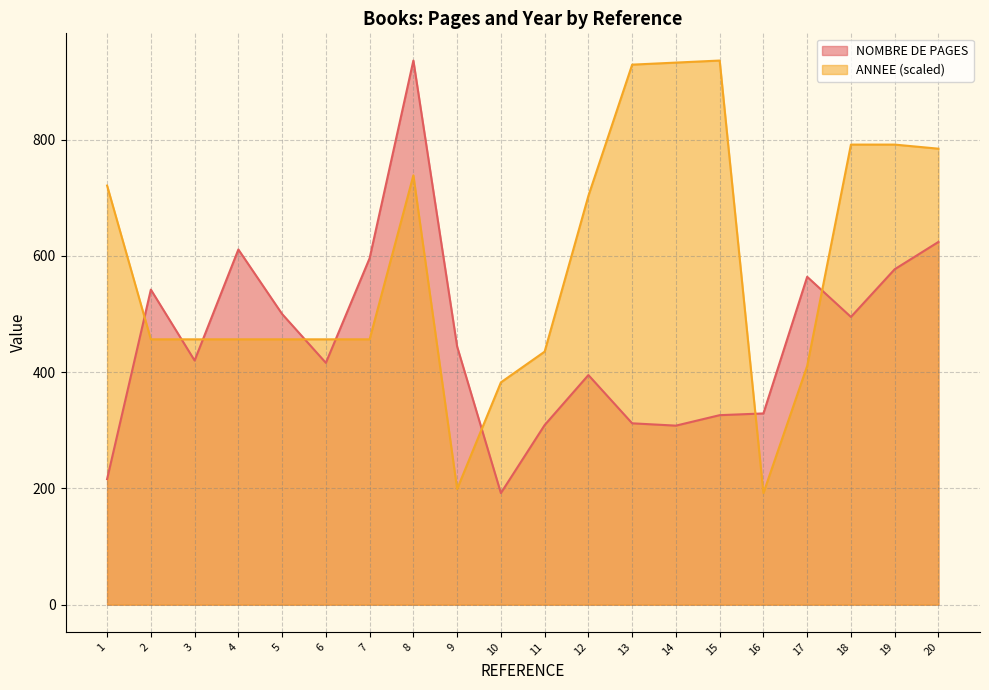

Which series has the largest range (max minus min)?

NOMBRE DE PAGES